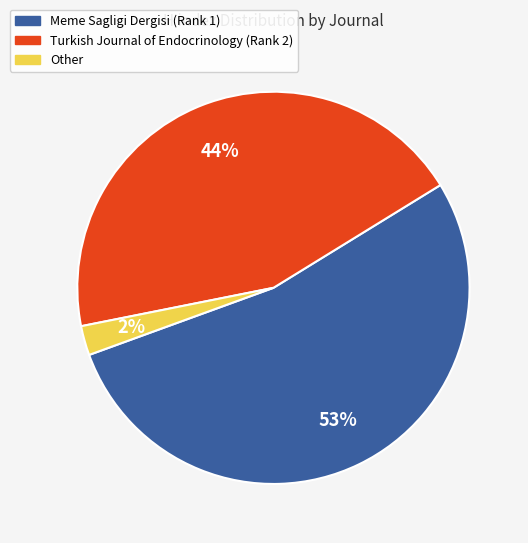

To the nearest percent, what is the combined percentage of Other and Meme Sagligi Dergisi (Rank 1)?

56%